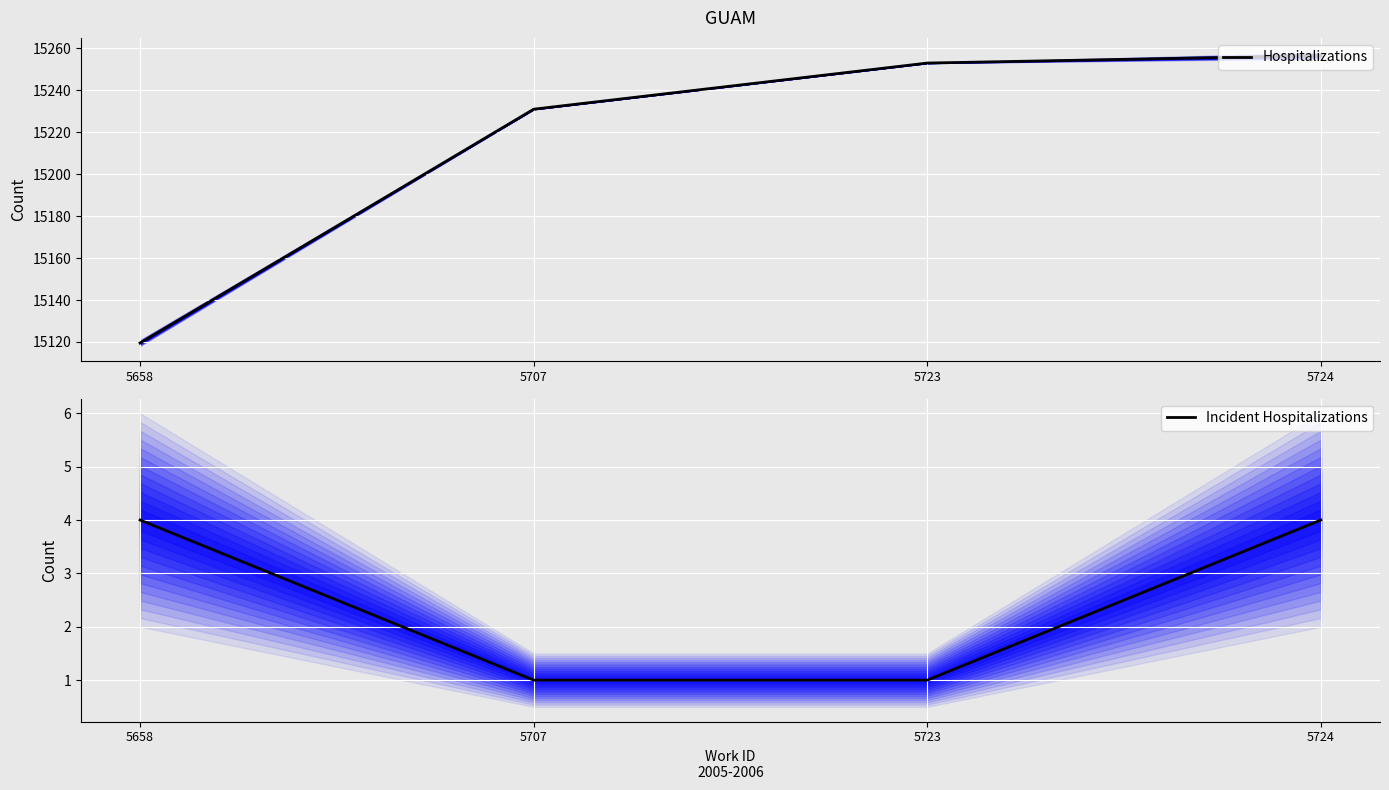

Is the value of Incident Hospitalizations at 5658 greater than the value of Hospitalizations at 5723?

No